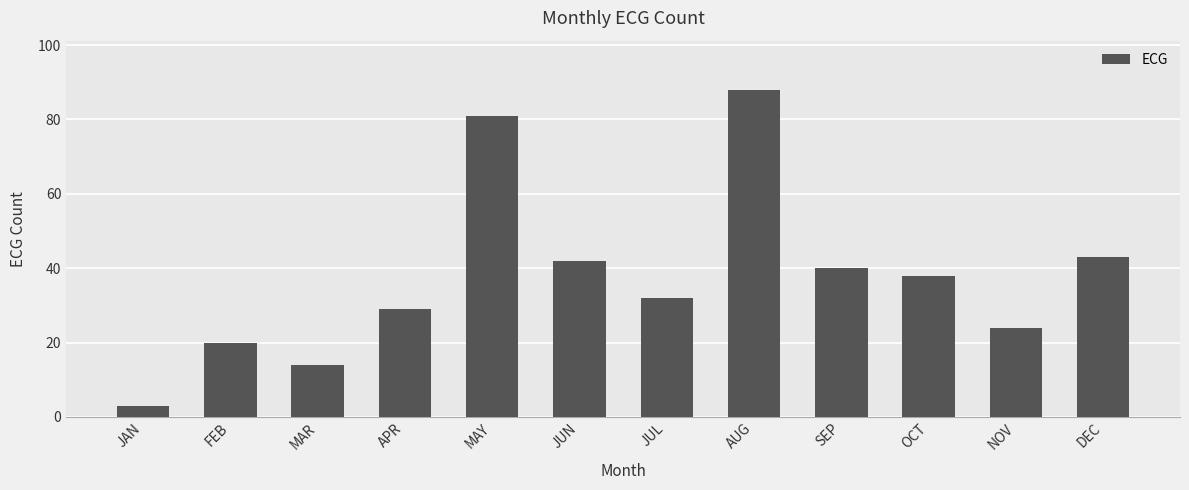

What is the ratio of the value at NOV to the value at MAY?

0.3